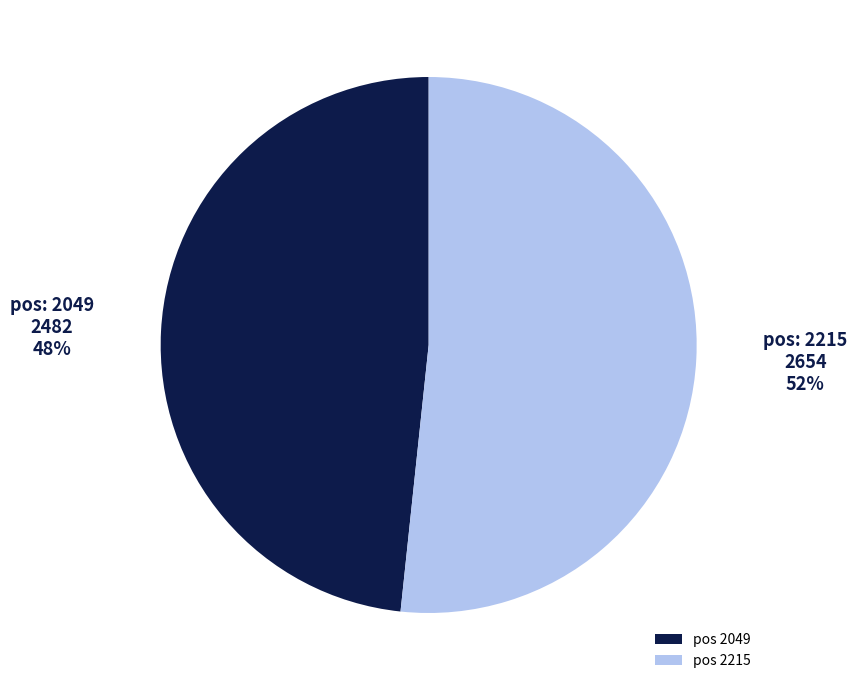

Approximately how many times larger is the value at pos 2215 compared to pos 2049?

1.1